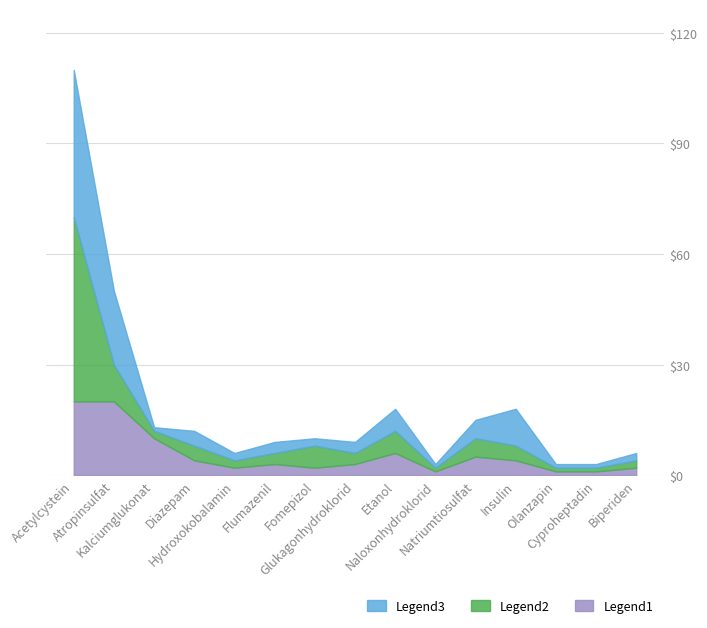

What are all the series names shown in the legend?

Legend3, Legend2, Legend1